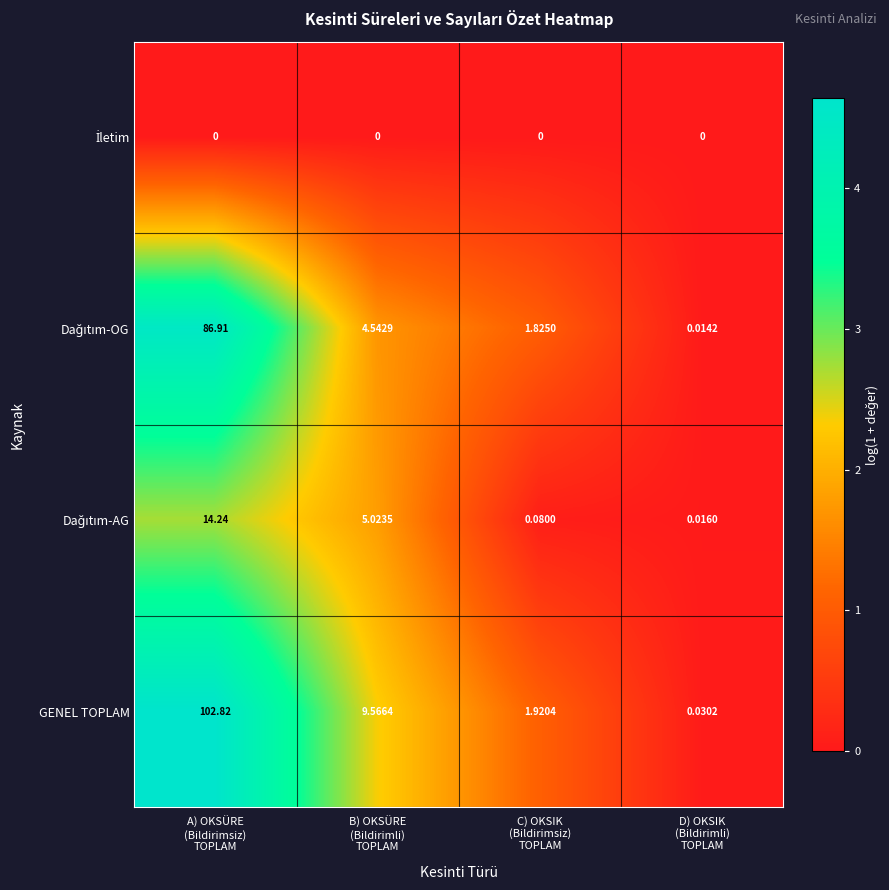

Which series has the largest total across all categories?

GENEL TOPLAM